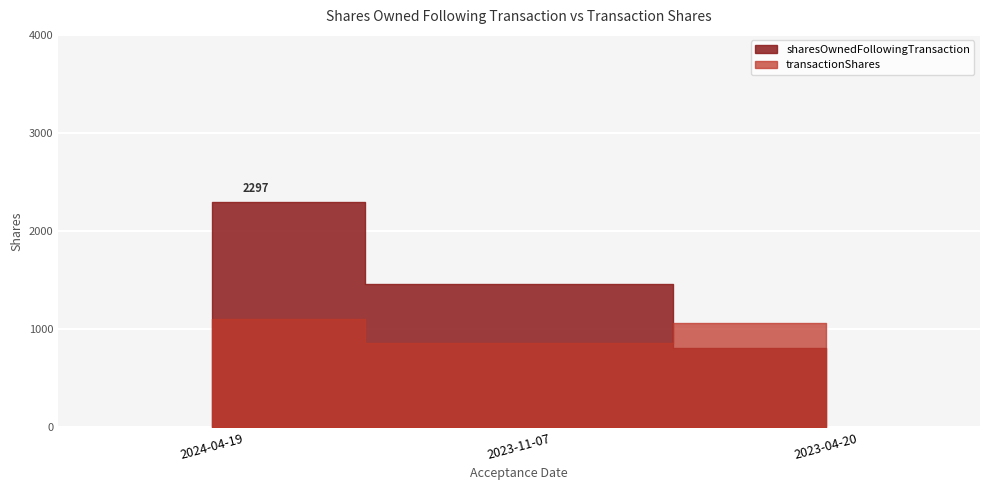

The value of sharesOwnedFollowingTransaction at 2023-04-20 is 809. True or false?

True